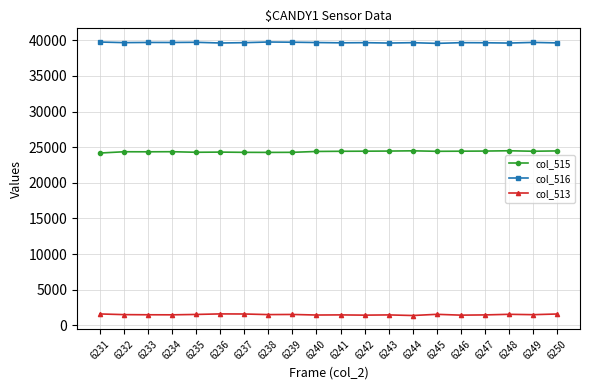

Rank the series at 6241 from highest to lowest value.

col_516, col_515, col_513